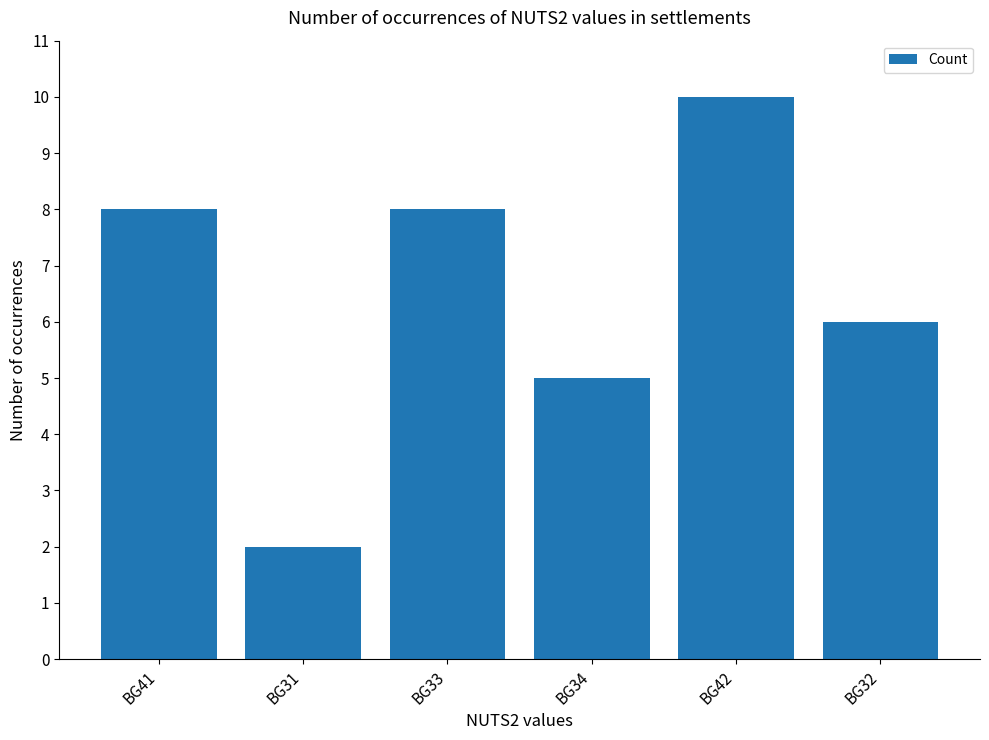

Does the chart contain stacked bars?

No